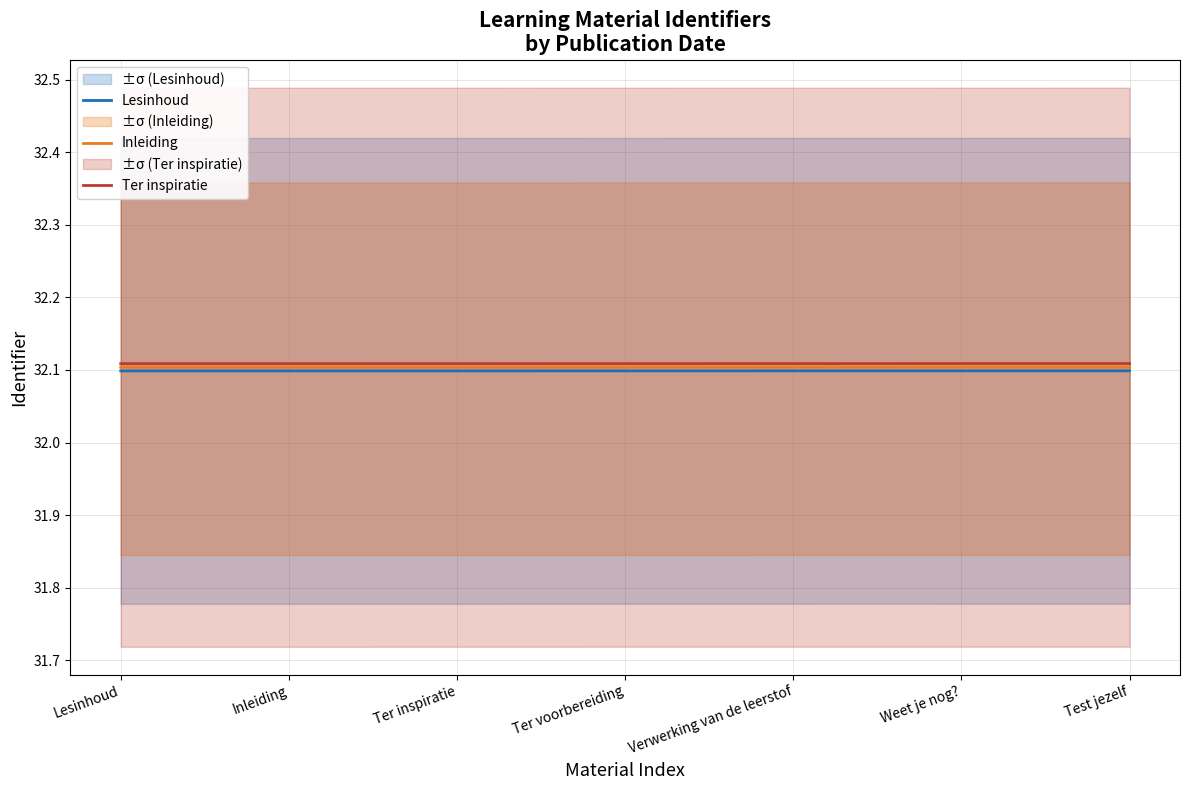

What is the sum of the Ter inspiratie values at Inleiding and Test jezelf?

64.2